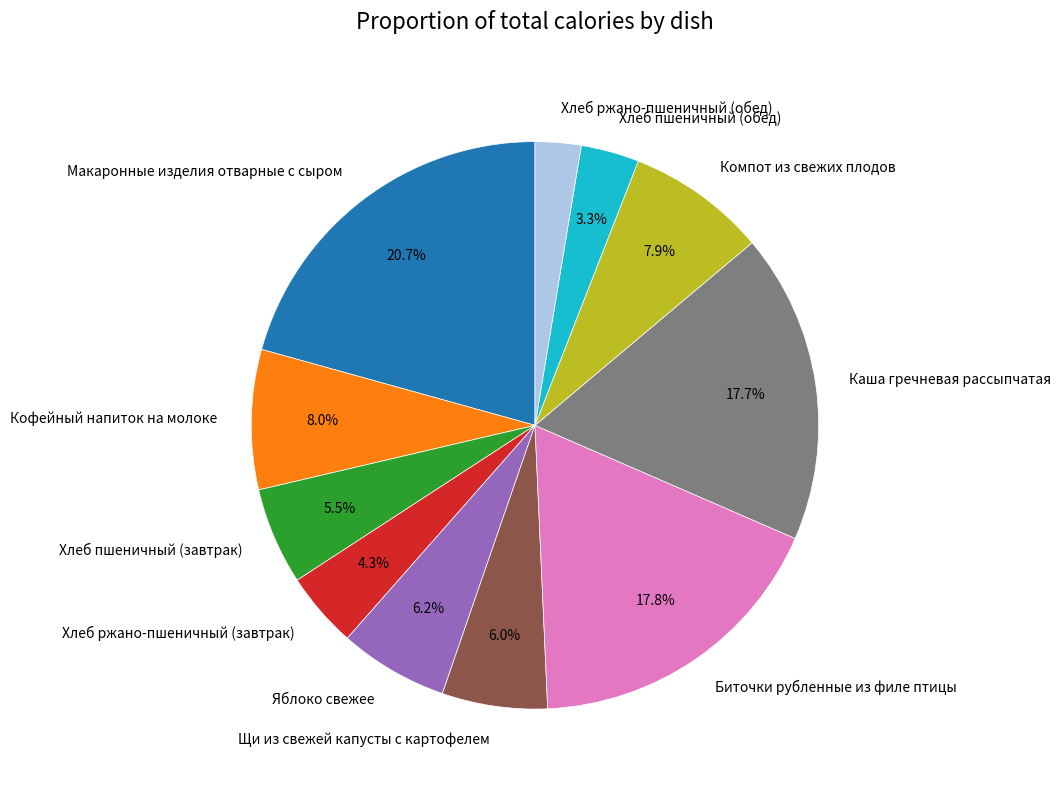

Is there any slice that represents more than half of the pie?

No